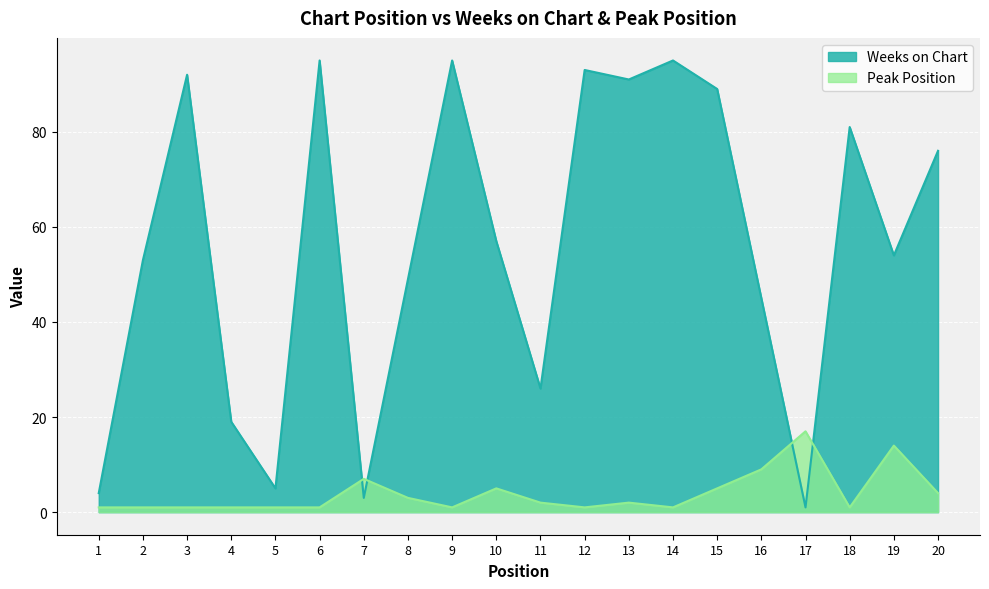

Is it true that Peak Position equals 0 at 14?

False